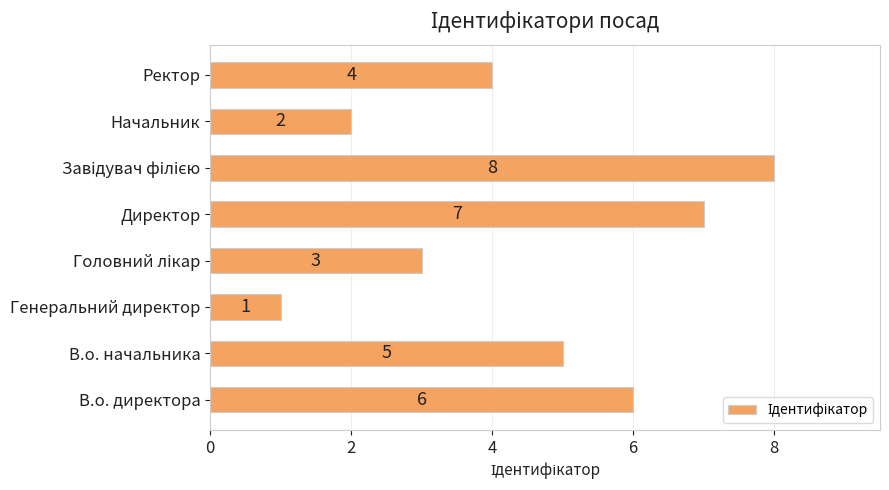

Count the values in the range 3 to 7.

5